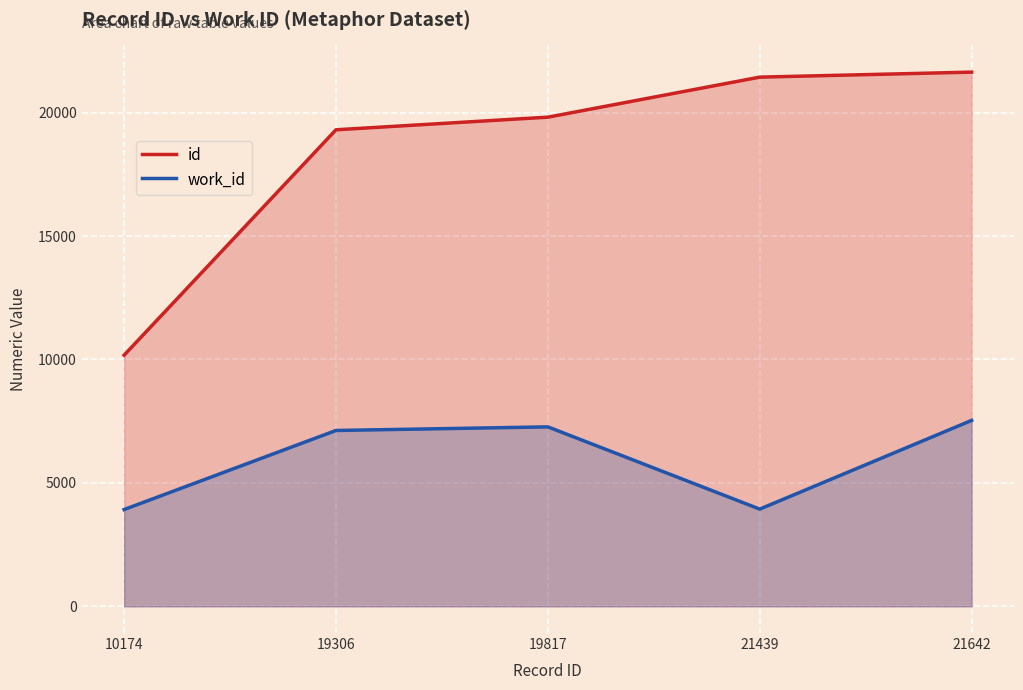

True or false: id and work_id cross at least once.

False